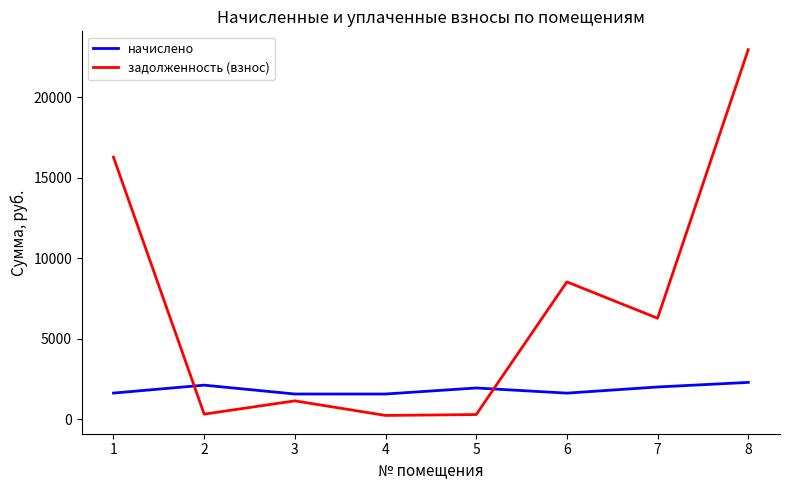

List the series in order of their peak value, highest first.

задолженность (взнос), начислено